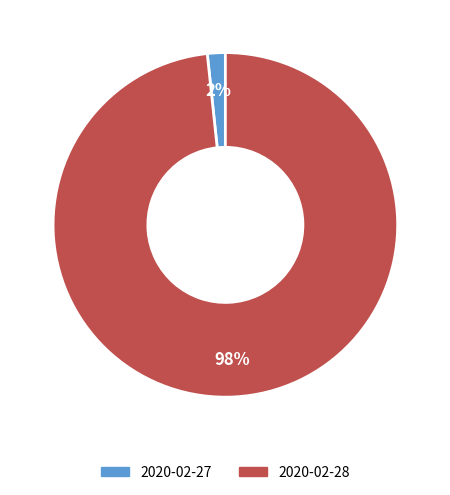

To the nearest percent, what percentage of the pie is 2020-02-28?

98%